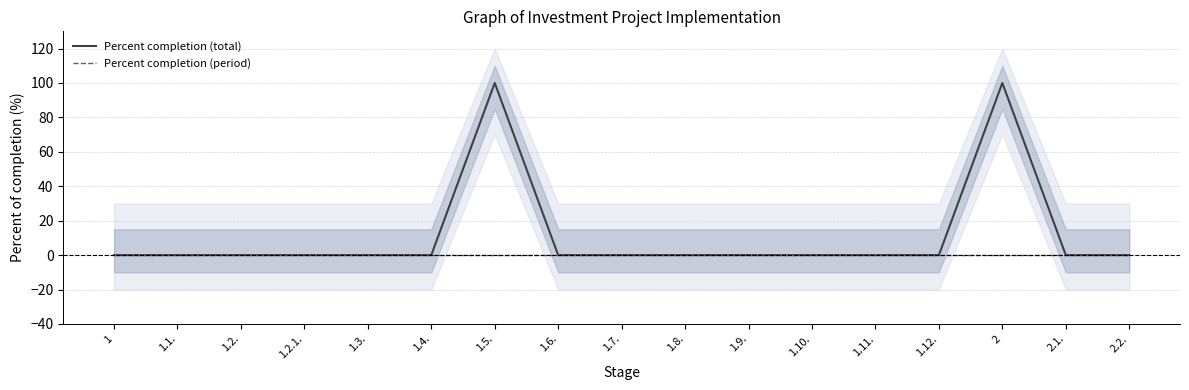

The value of Percent completion (period) at 1.2.1. is 0. True or false?

True